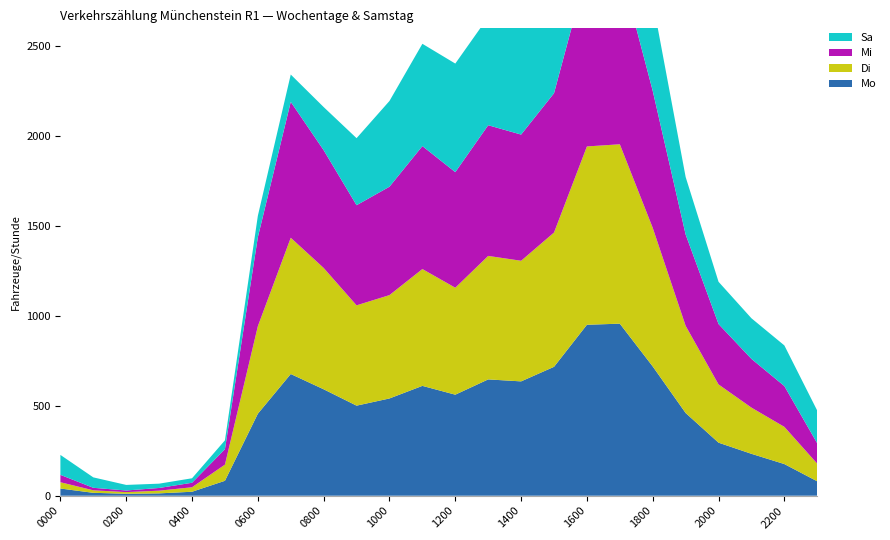

Reading left to right, extract all data points from this chart.

Mo: 40	16	11	13	22	83	456	677	592	501	541	611	562	647	636	717	951	957	719	460	295	233	176	80
Di: 35	14	9	15	25	90	487	758	675	558	575	650	595	687	671	747	992	998	771	485	324	257	207	98
Mi: 41	14	9	15	25	86	495	756	655	557	603	684	643	727	702	775	978	993	762	508	336	271	227	113
Sa: 111	58	31	24	25	49	119	152	240	373	477	569	604	602	610	600	620	615	499	320	235	226	226	182